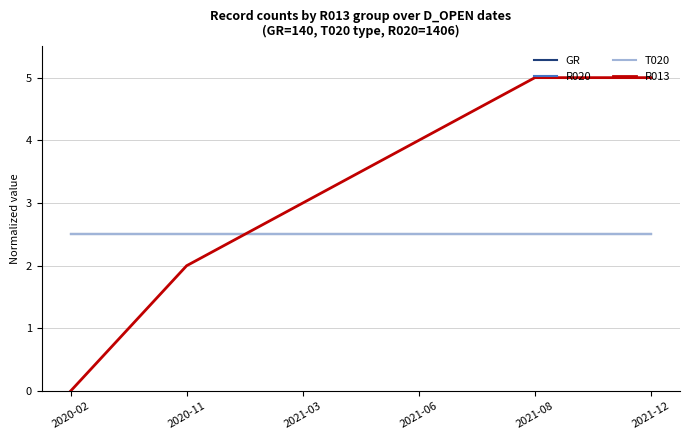

Does the chart display data point markers on the line(s)?

No